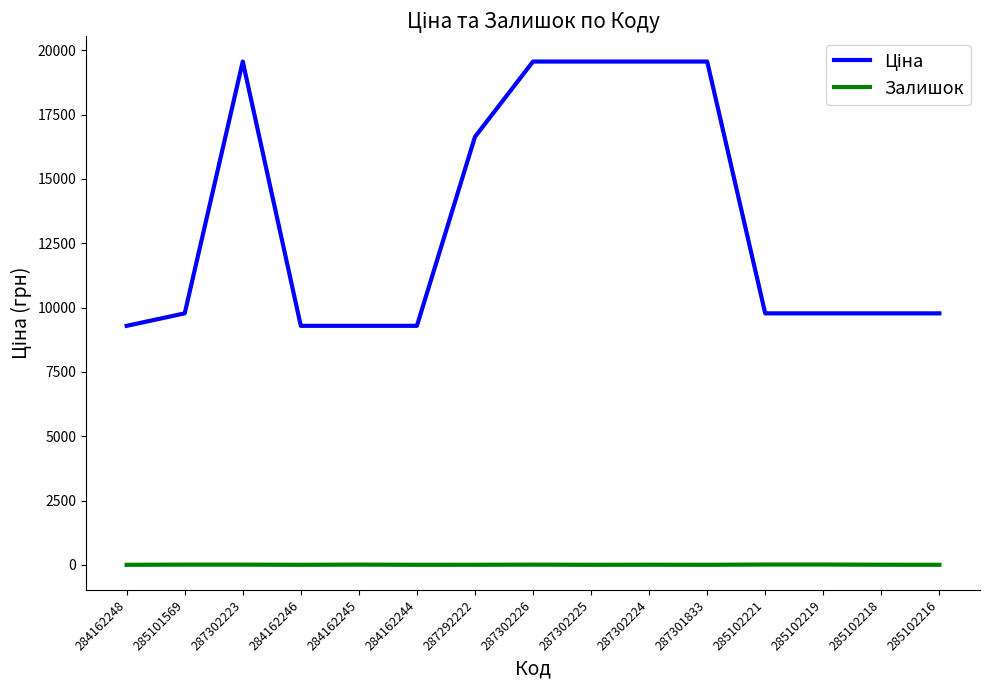

Is it true that Залишок equals 0.0 at 285102216?

True